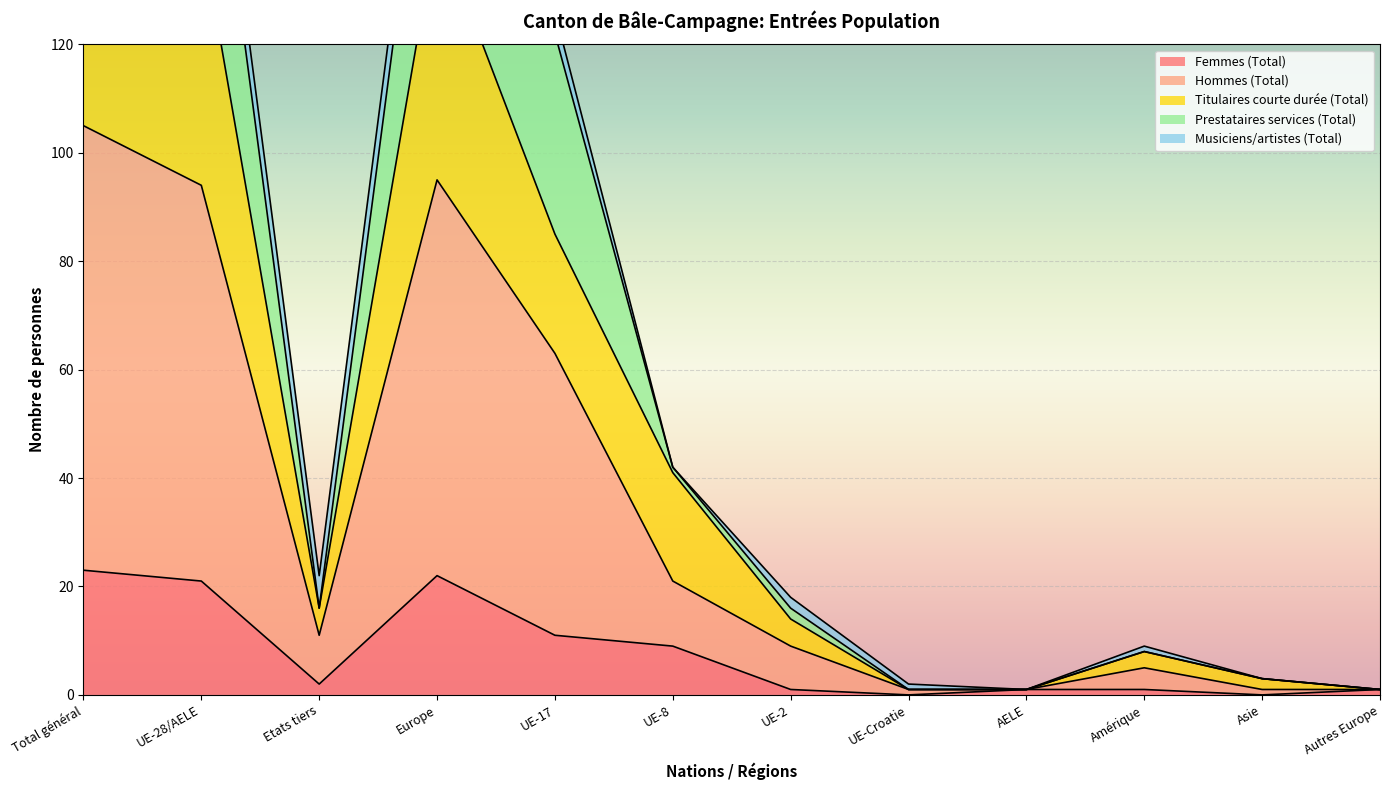

At which category is the sum across all series the highest?

Total général